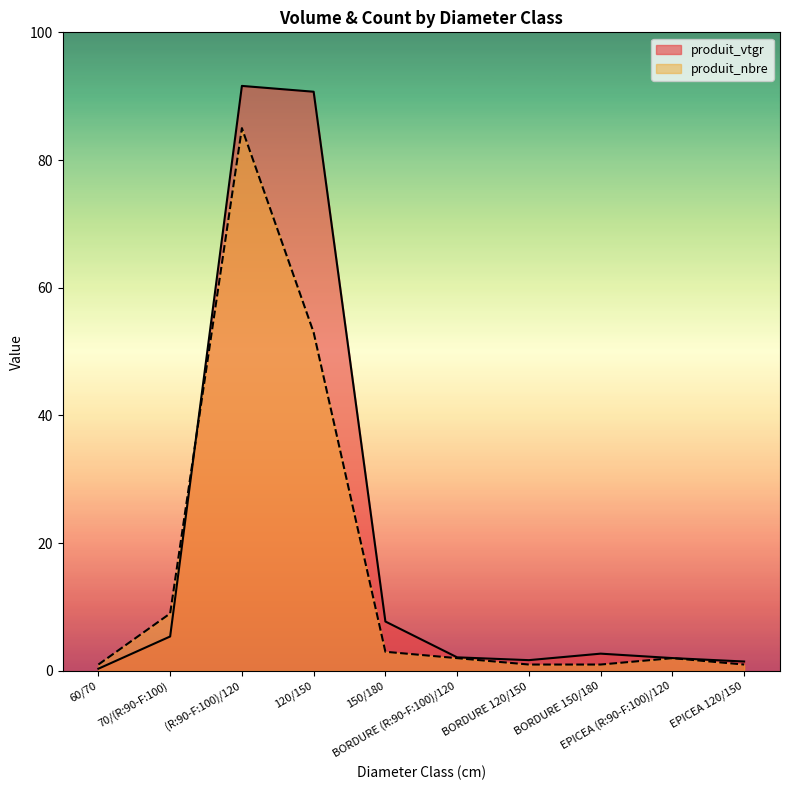

Reading left to right, transcribe all the data shown in this chart.

produit_vtgr: 0.3	5.4	91.6	90.7	7.7	2.1	1.7	2.7	2.0	1.5
produit_nbre: 1.0	9.0	85.0	53.0	3.0	2.0	1.0	1.0	2.0	1.0